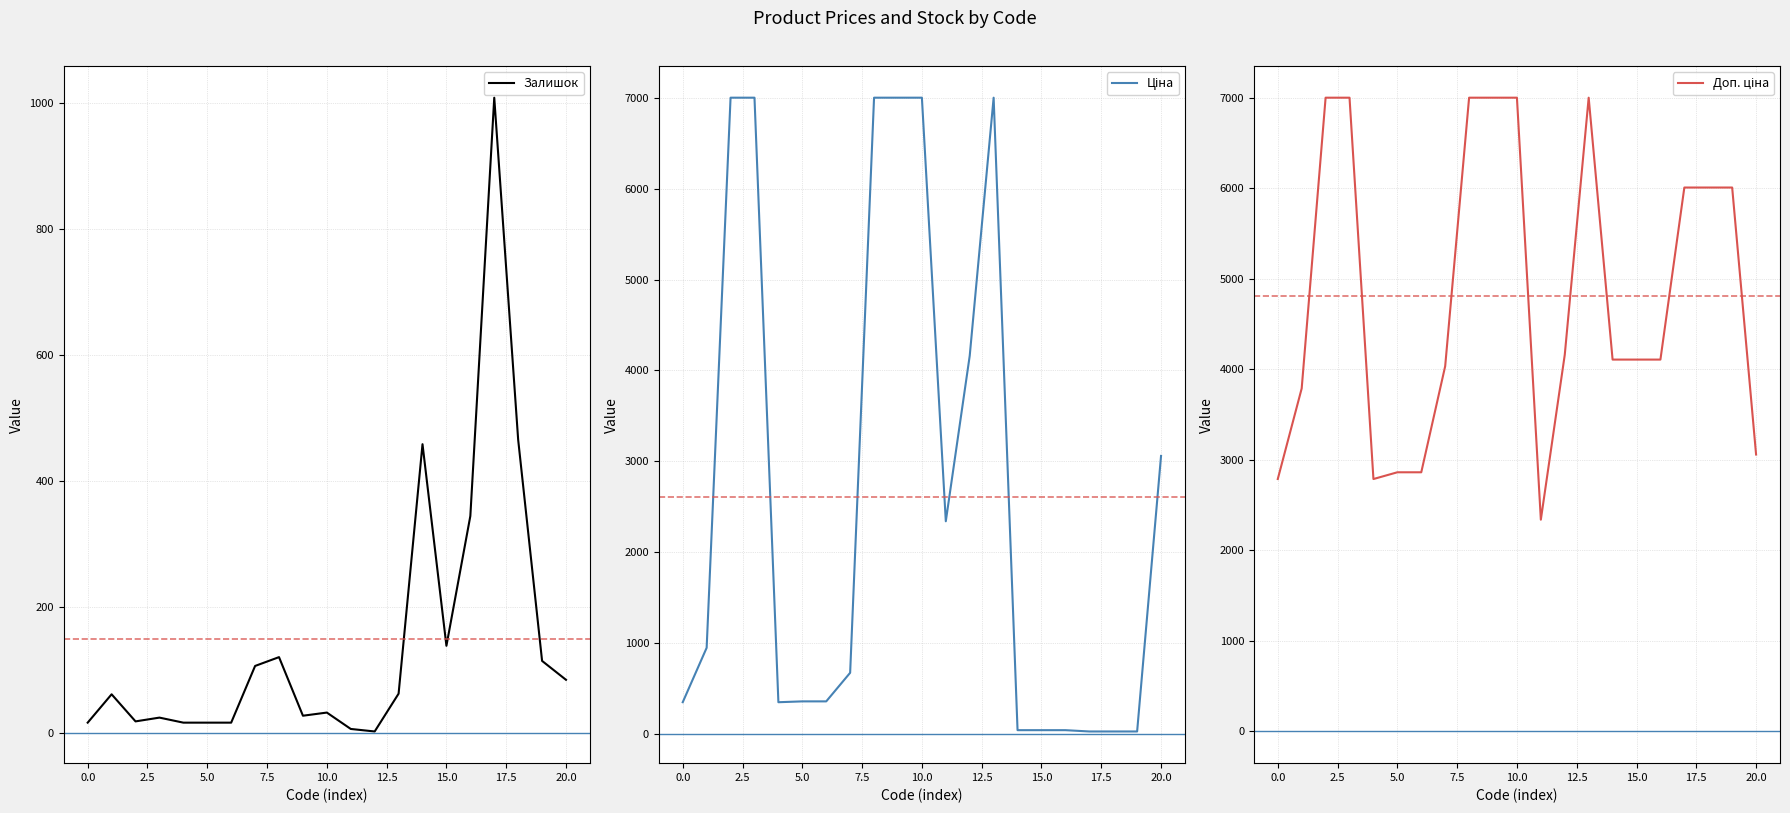

What is the maximum value for Залишок?

1008